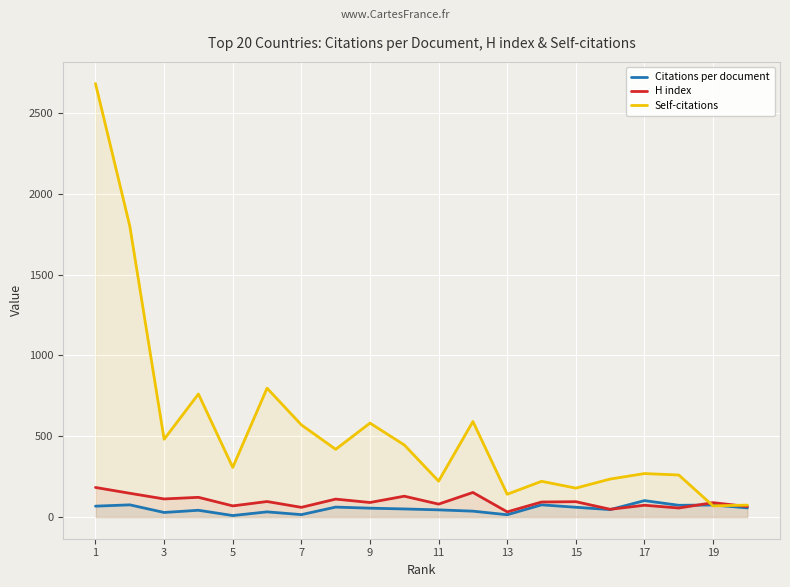

How many intersections are there between H index and Self-citations?

2